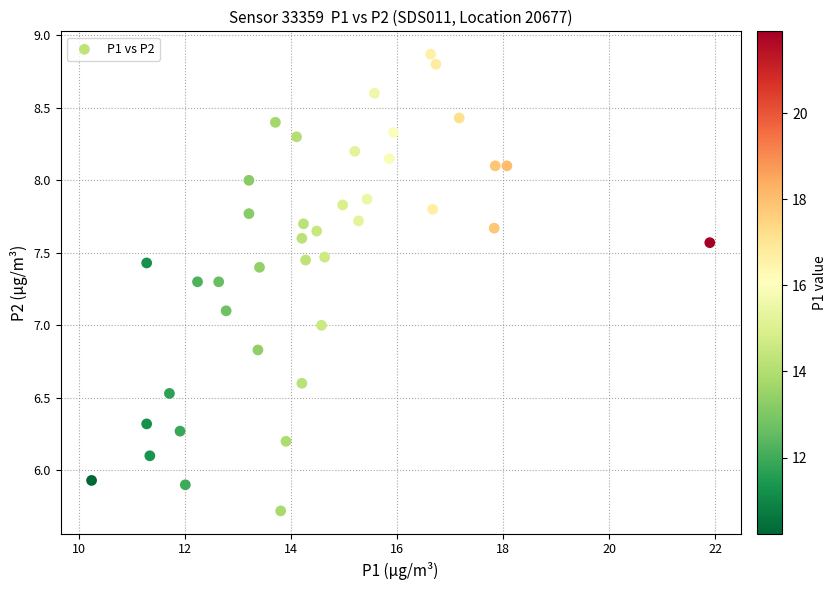

What is the range of X values (max minus min)?

11.7